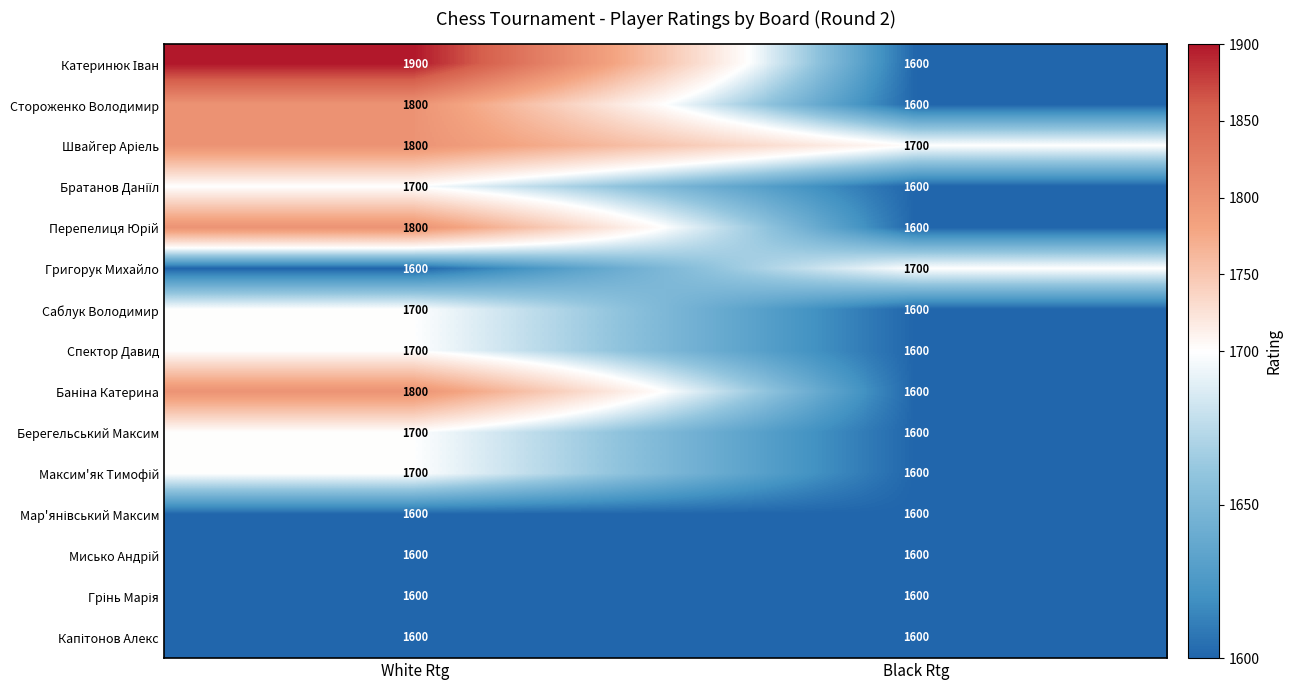

How many distinct data groups are displayed?

15